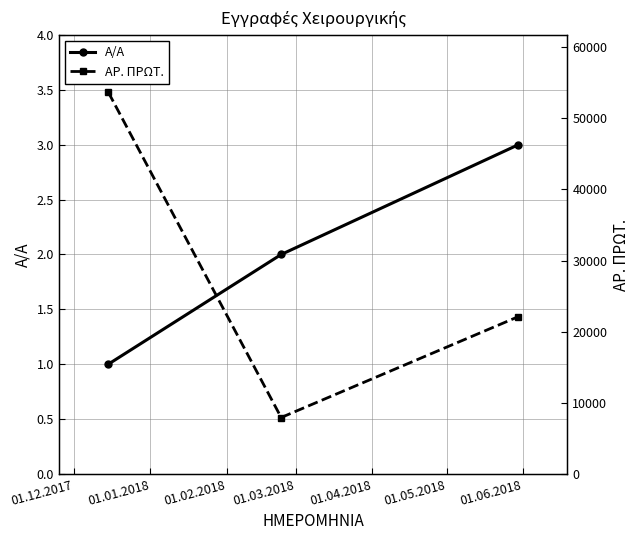

What is the value of the Α/Α point at the 3rd from the left?

3